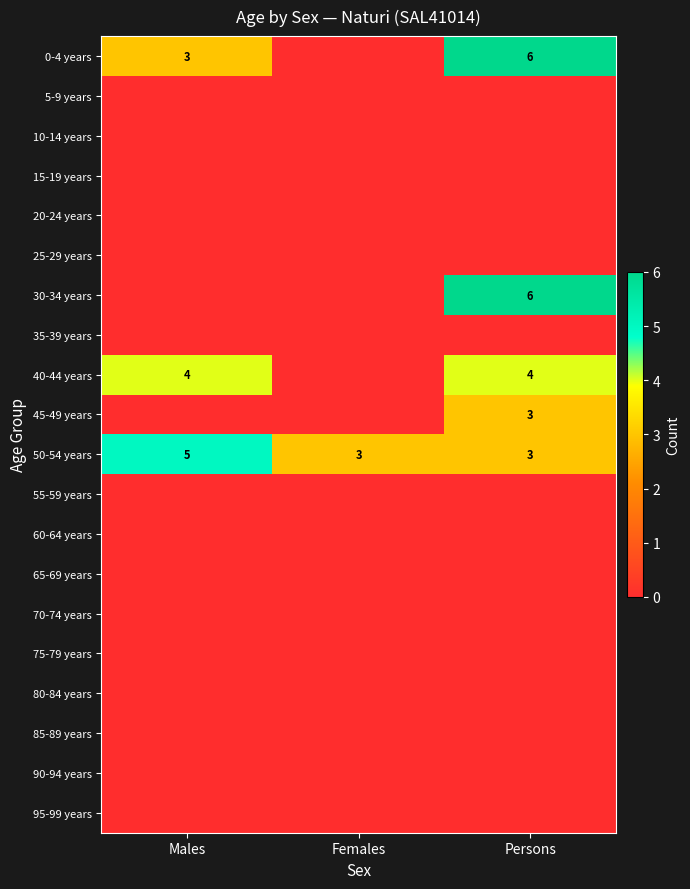

At which category is the sum across all series the highest?

Persons